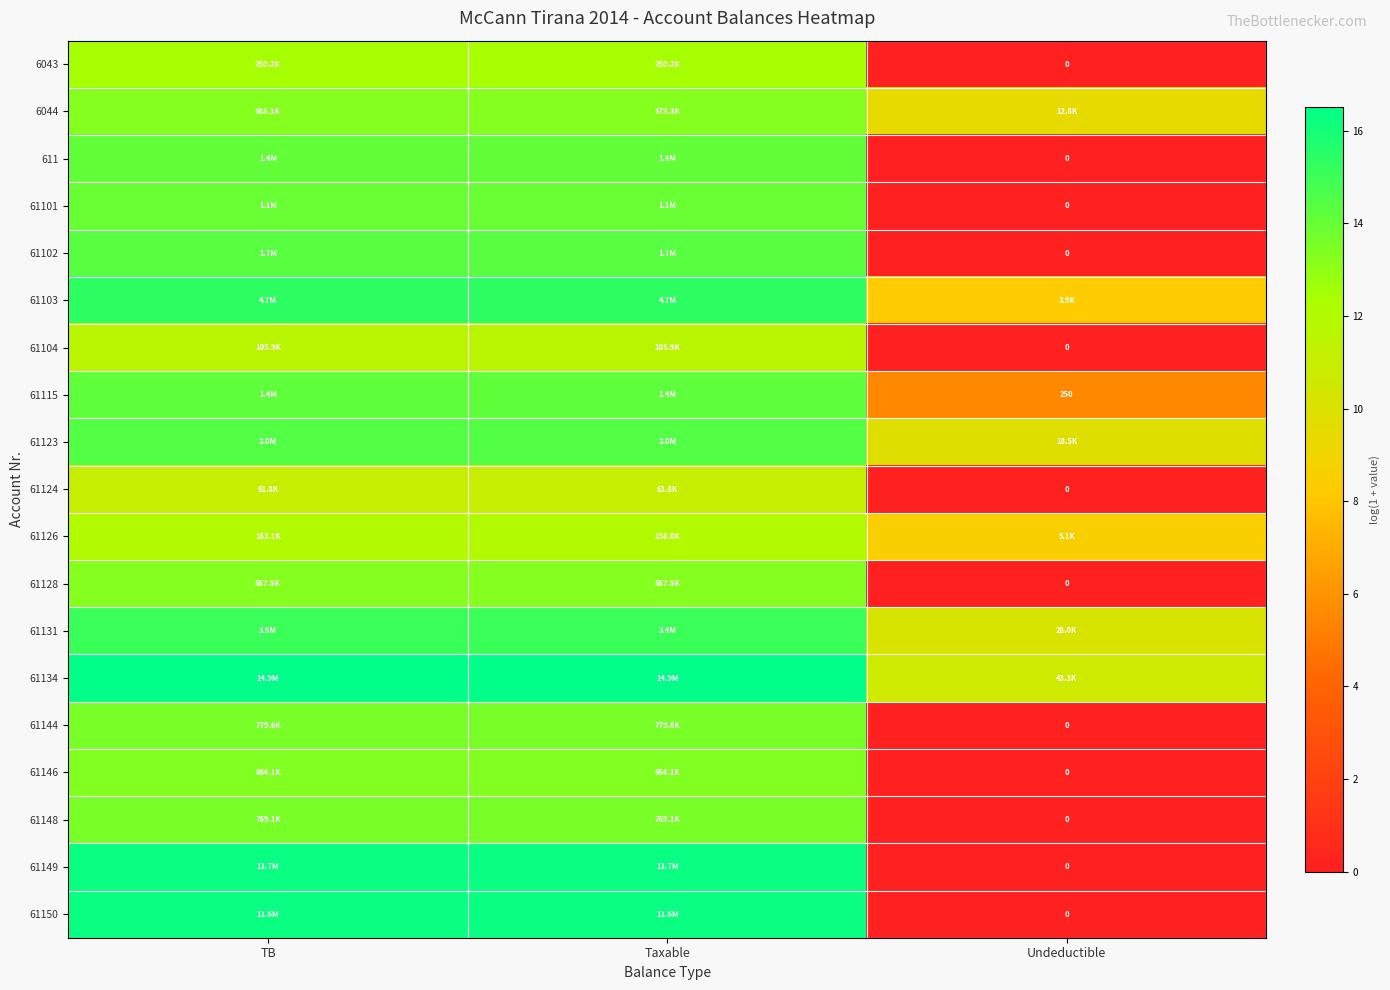

What is the difference between the 61150 values at Undeductible and TB?

16.3